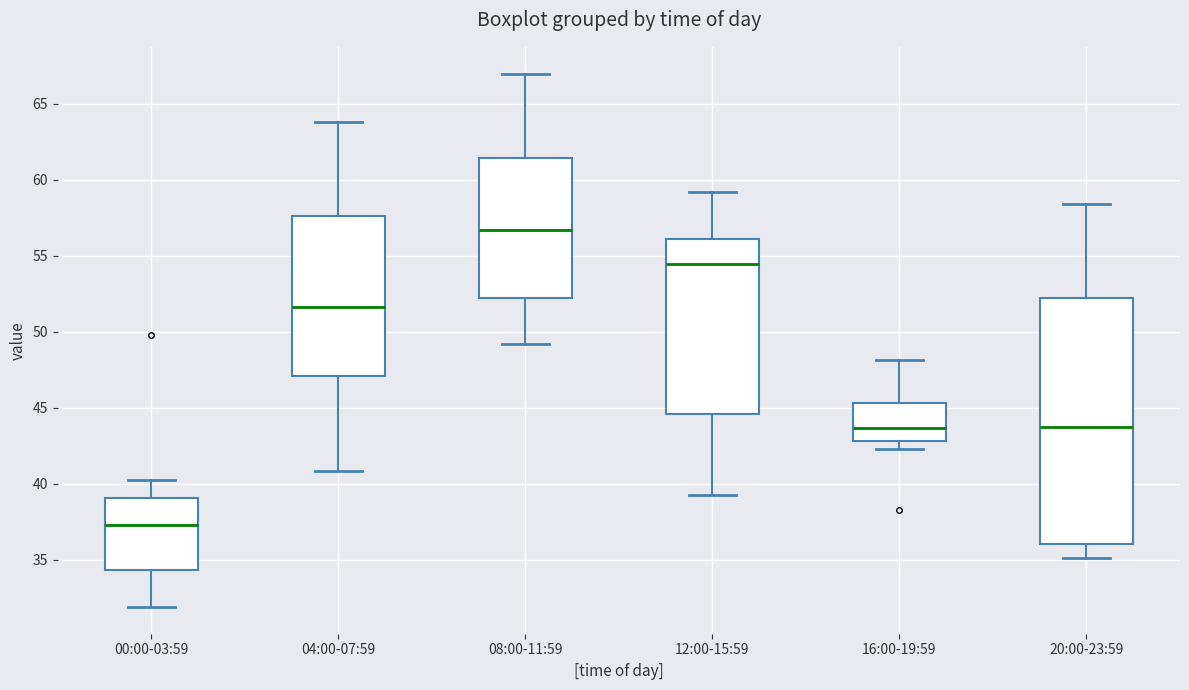

Where does the lower whisker of the box for 08:00-11:59 end on the y-axis? The values are not printed on the chart, so give them approximately, as read against the axis.

49.0